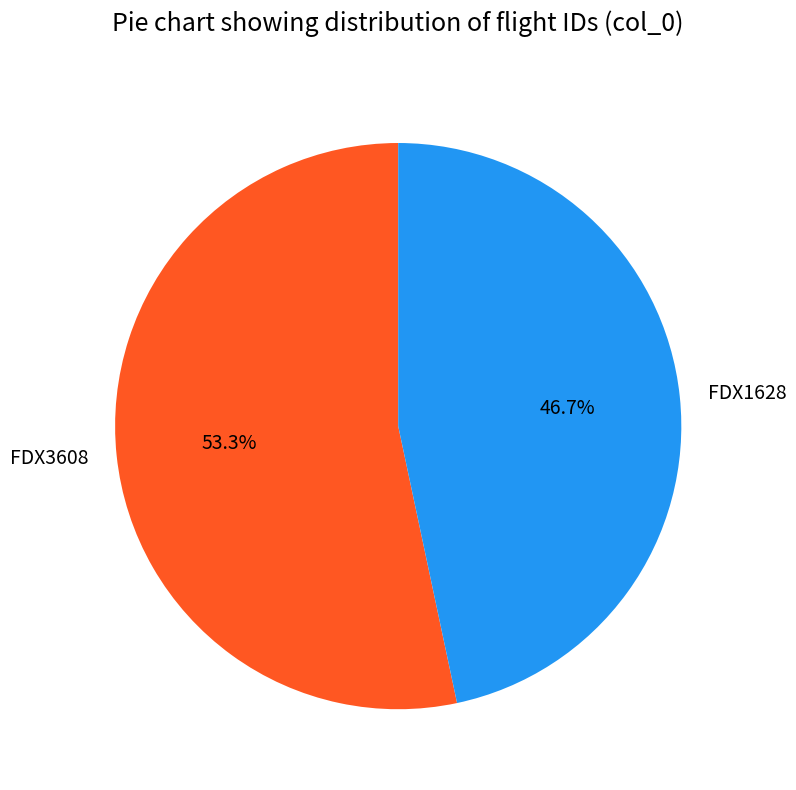

Which slice is the largest?

FDX3608